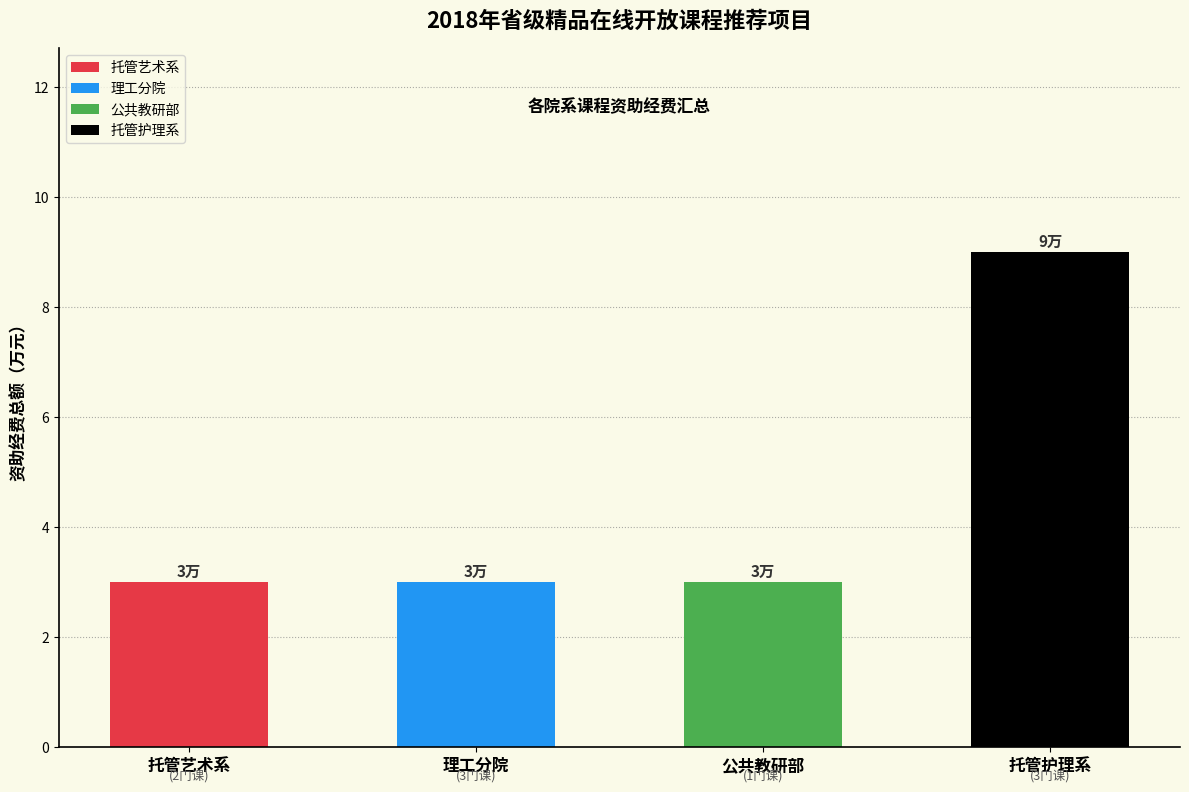

What is the label of the 3rd bar from the right?

理工分院